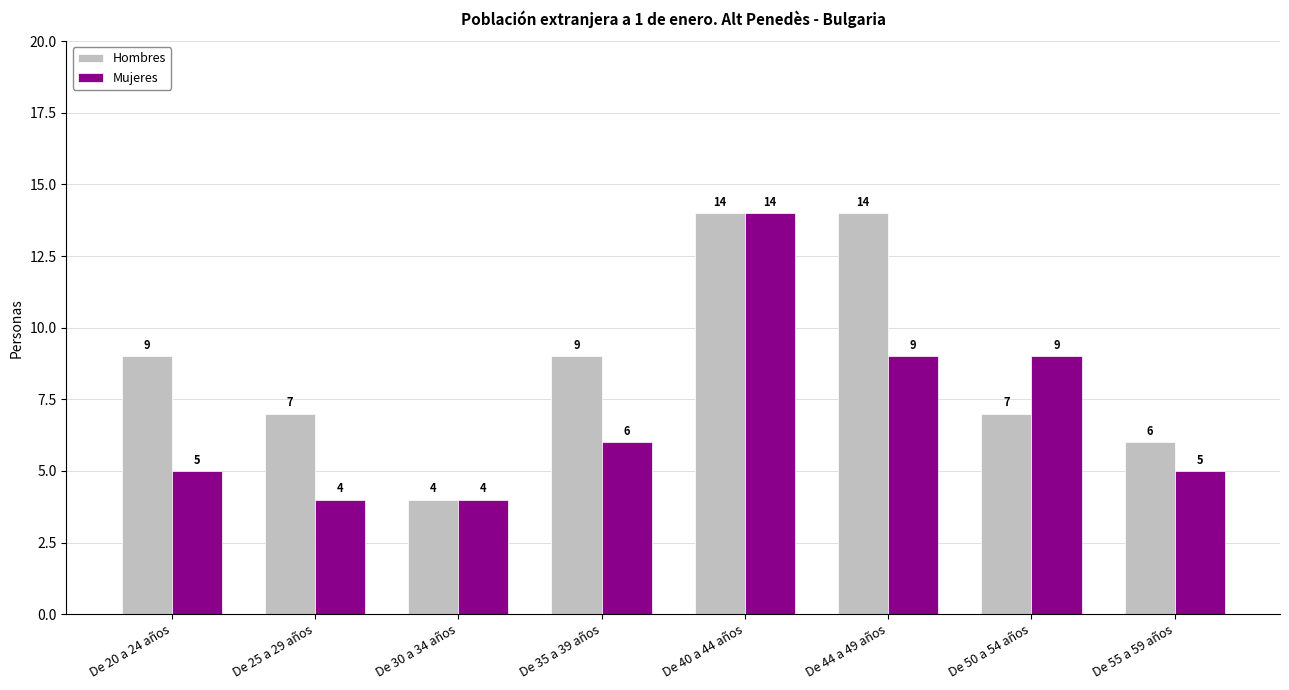

What are all the series names shown in the legend?

Hombres, Mujeres